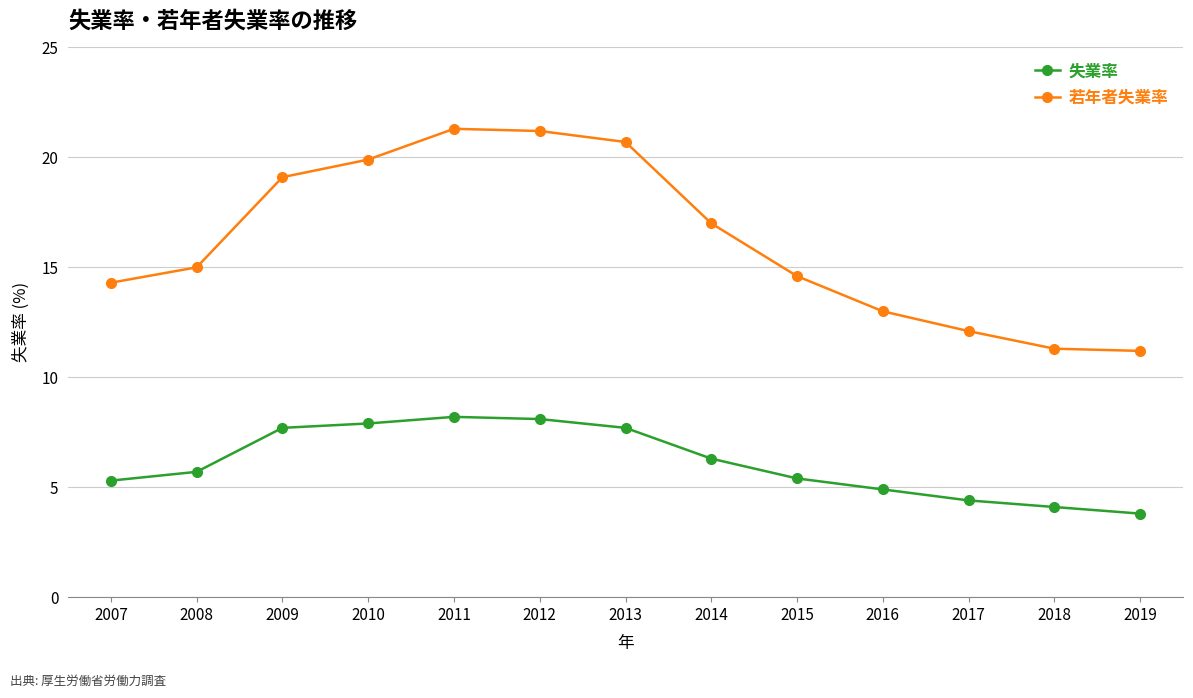

Is it true that 失業率 equals 7.2 at 2007?

False